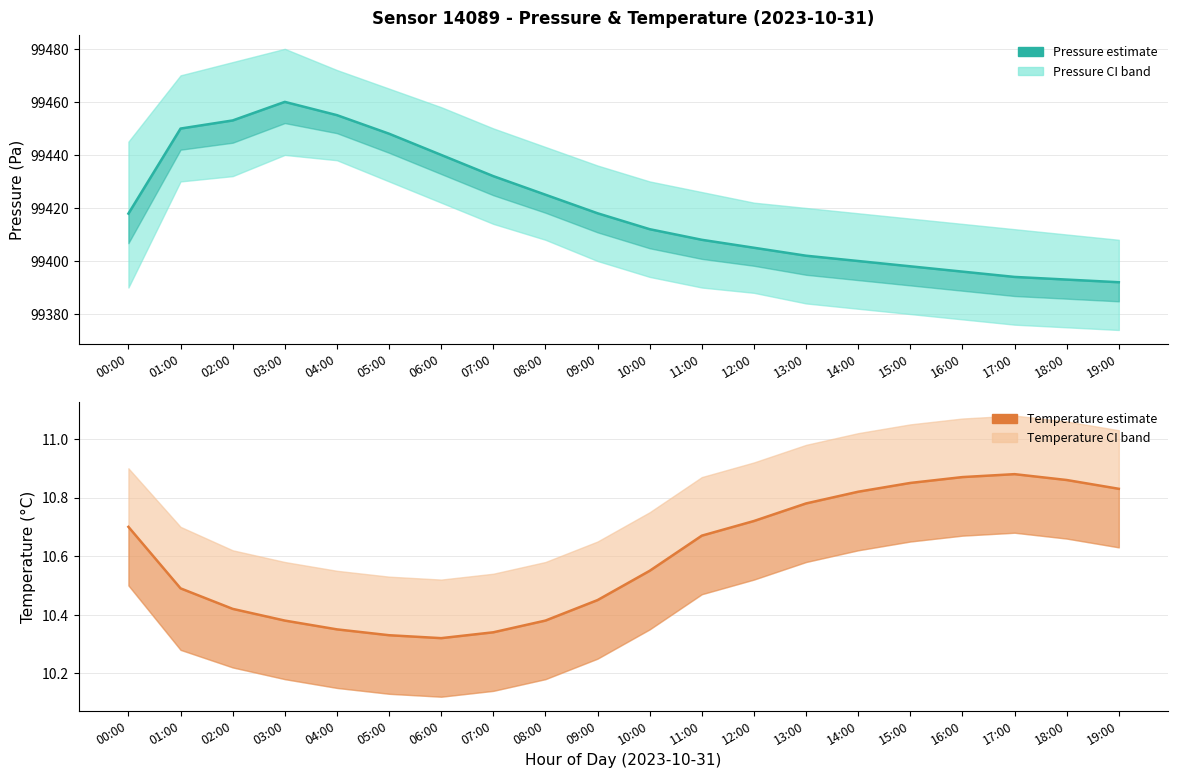

What is the label of the 4th point from the left?

03:00